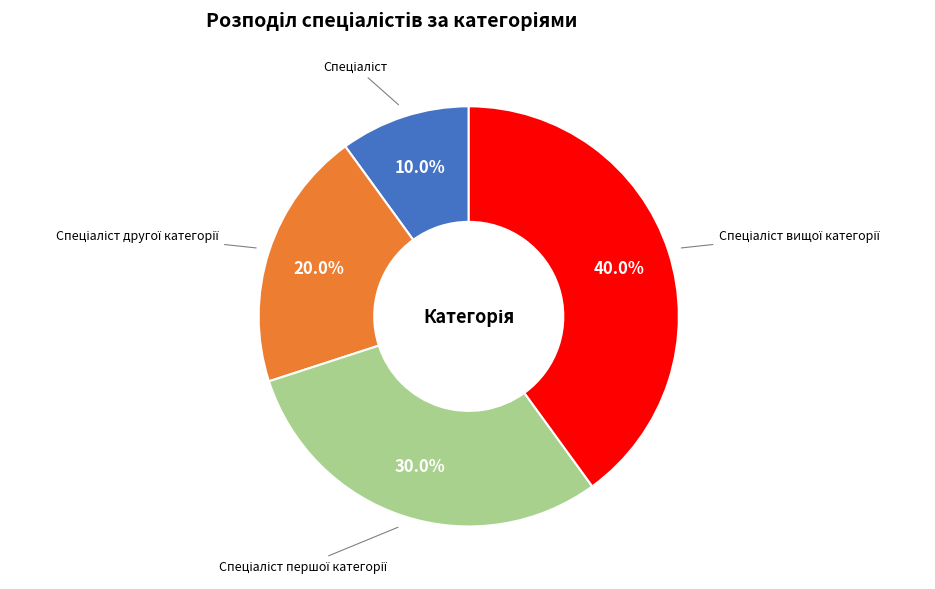

Is there a majority slice in this chart?

No